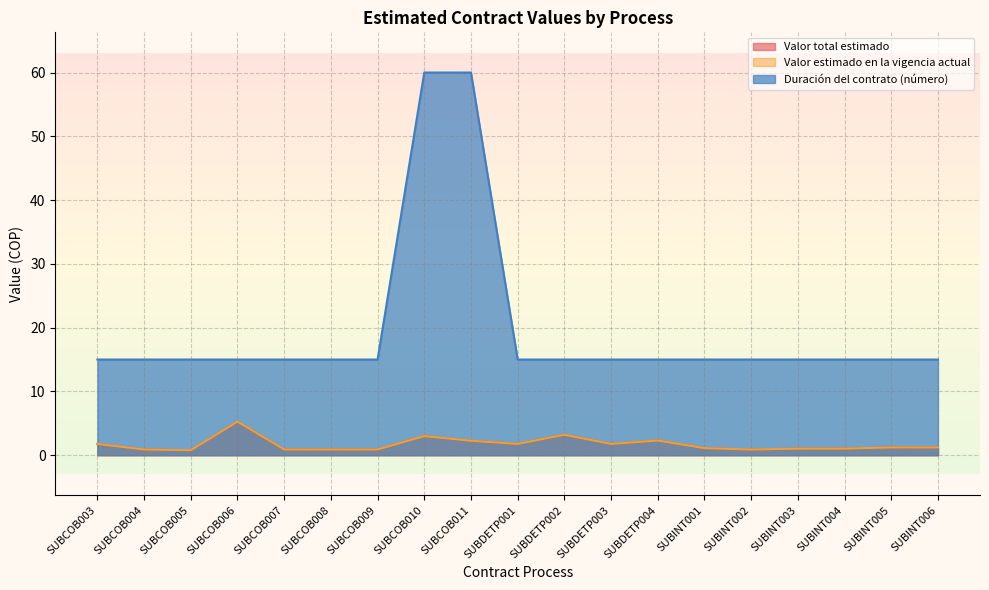

Where is Valor estimado en la vigencia actual nearest to the value 3?

SUBCOB010